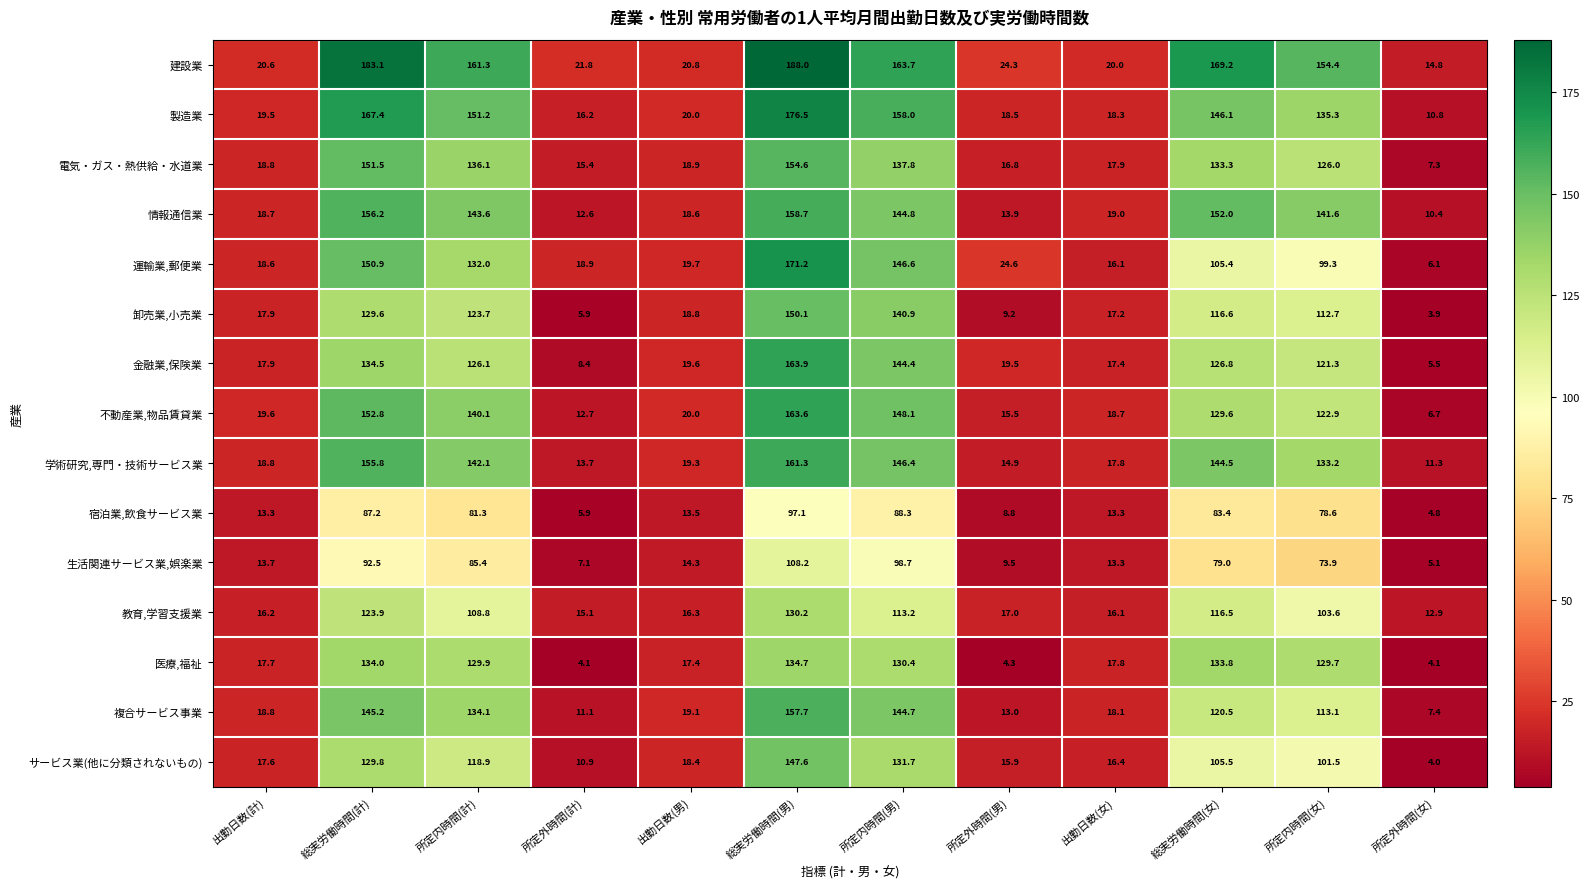

At how many categories does at least one series exceed 43?

6